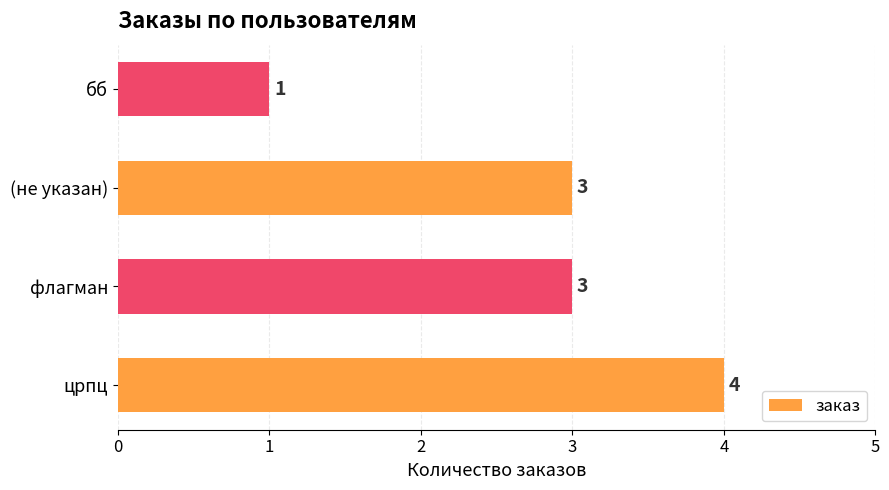

Which label corresponds to the smallest value in the chart?

бб